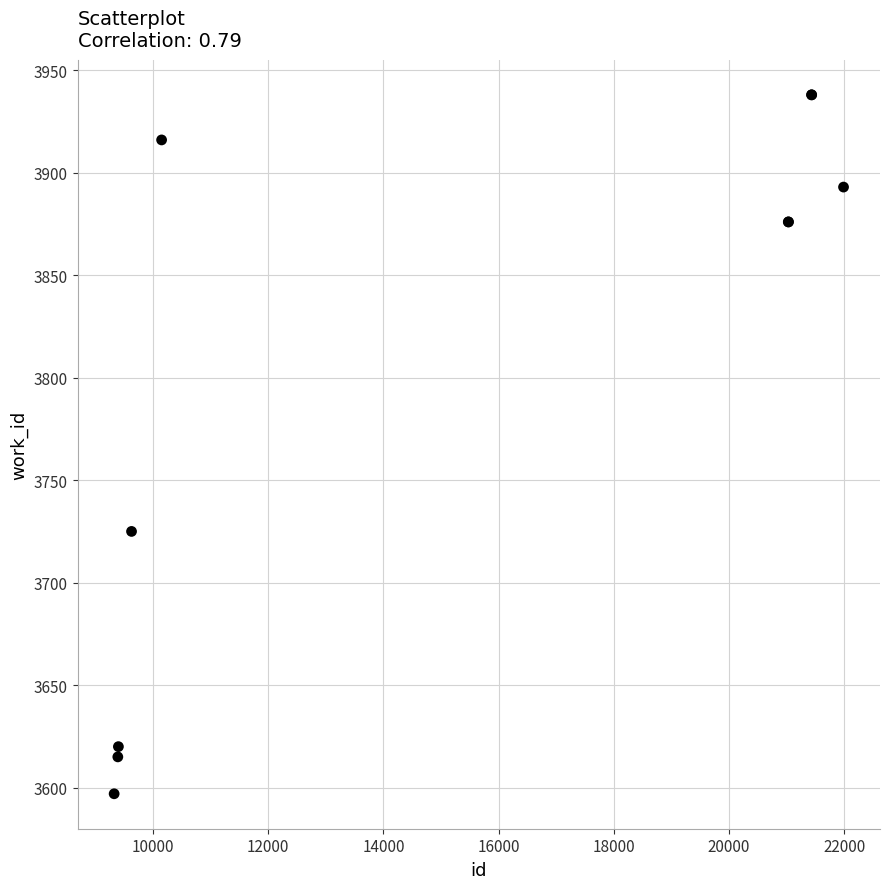

What Y value in the scatter plot is closest to 3767?

3725